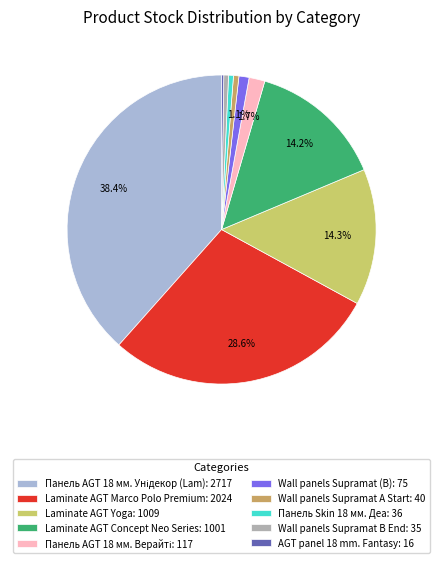

How much of the chart is everything except Laminate AGT Marco Polo Premium: 2024?

71.4%